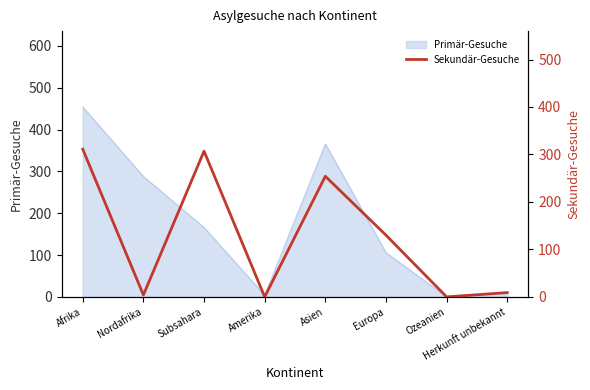

Is it true that Primär-Gesuche equals 278 at Ozeanien?

False